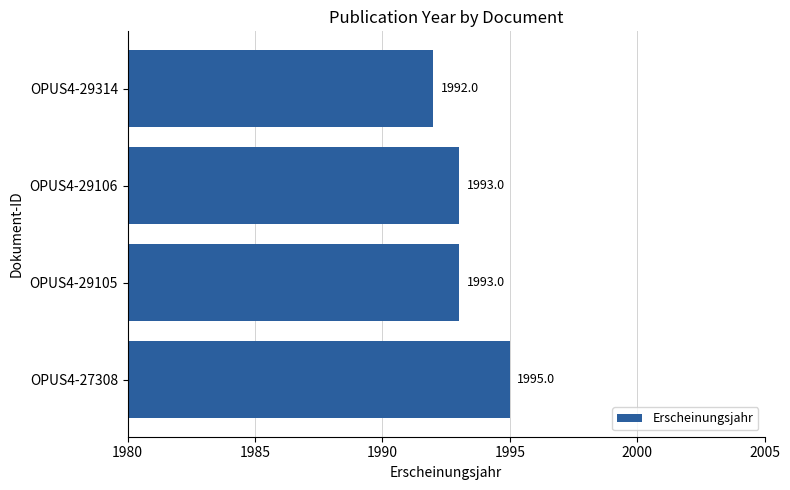

Is it true that the value at OPUS4-29105 is 3523?

False